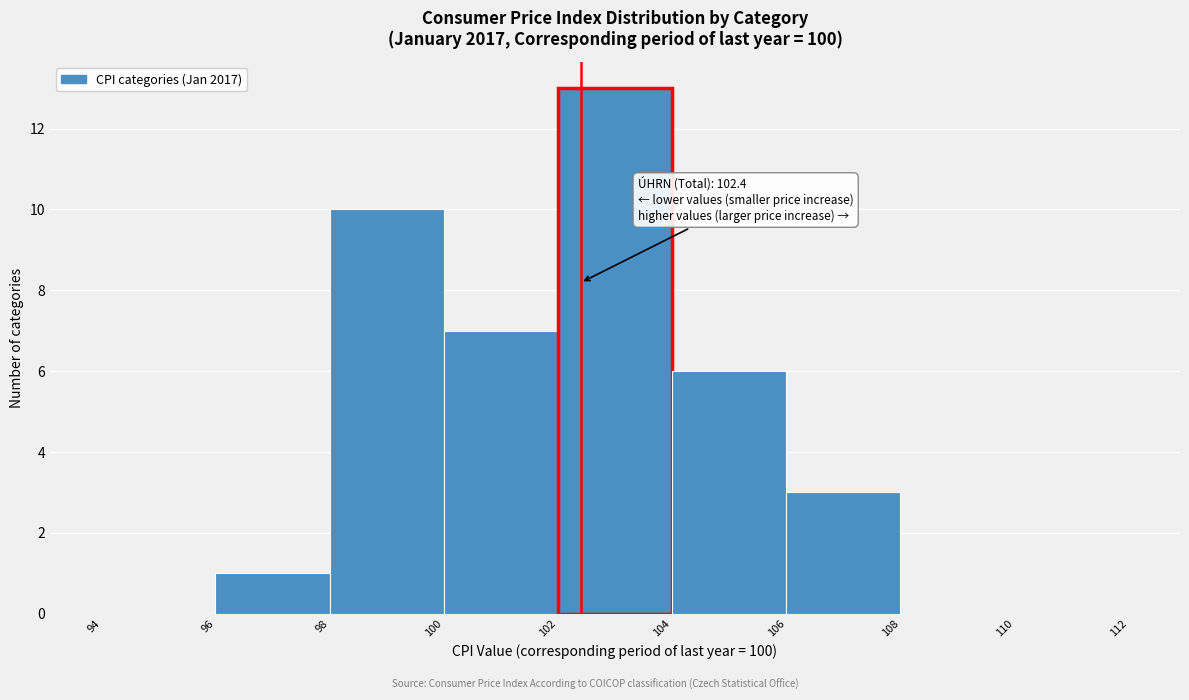

Which range on the x-axis has the tallest bar?

102 to 104